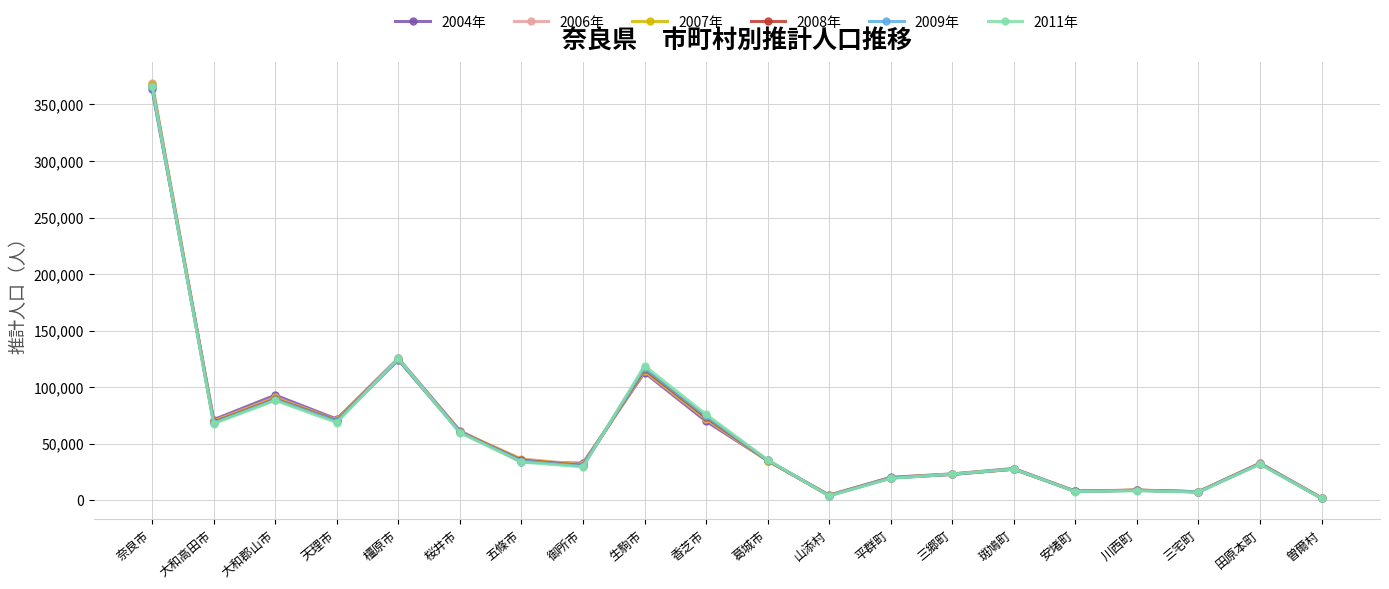

Where is the first local minimum for 2006年?

大和高田市